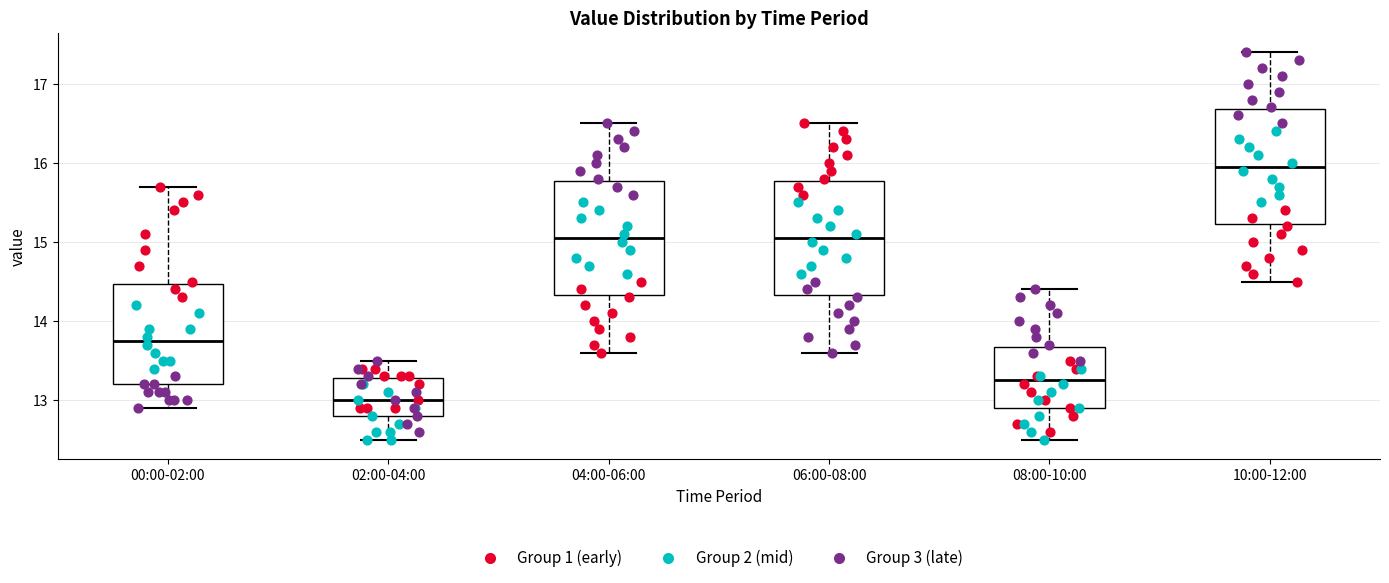

Reading left to right, read every box against the y-axis: the position of its median line, the range the box covers, and the ends of its whiskers. The values are not printed on the chart, so give them approximately, as read against the axis.

00:00-02:00: median 13.8, box 13.2 to 14.5, whiskers 12.9 to 15.7
02:00-04:00: median 13.0, box 12.8 to 13.3, whiskers 12.5 to 13.5
04:00-06:00: median 15.1, box 14.3 to 15.8, whiskers 13.6 to 16.5
06:00-08:00: median 15.1, box 14.3 to 15.8, whiskers 13.6 to 16.5
08:00-10:00: median 13.3, box 12.9 to 13.7, whiskers 12.5 to 14.4
10:00-12:00: median 16.0, box 15.2 to 16.7, whiskers 14.5 to 17.4